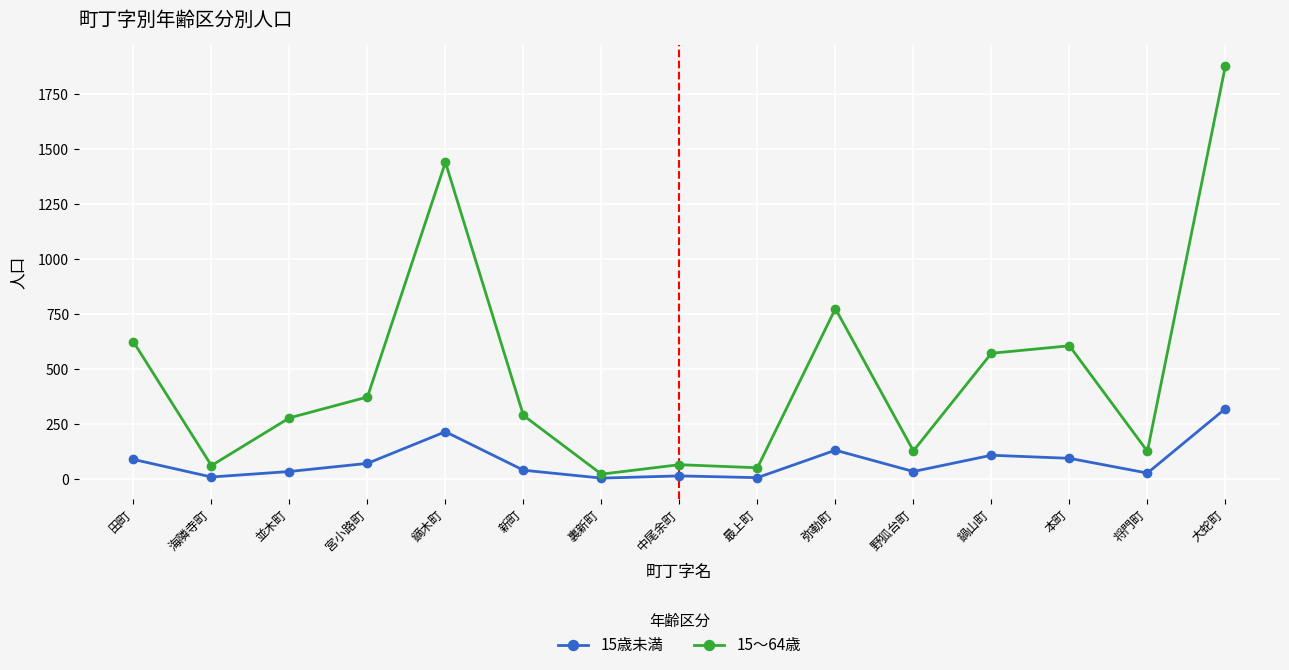

What is the difference between the second highest and minimum values in the 15～64歳 series?

1419